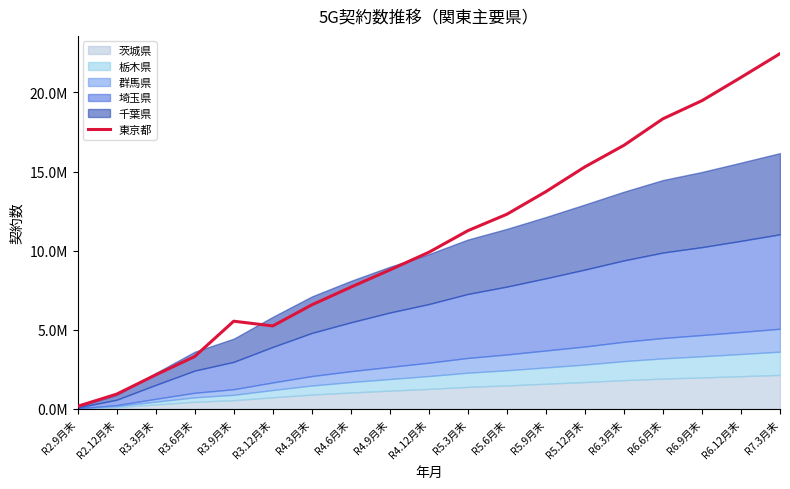

What is the change in value from R5.9月末 to R6.3月末?

+2929337